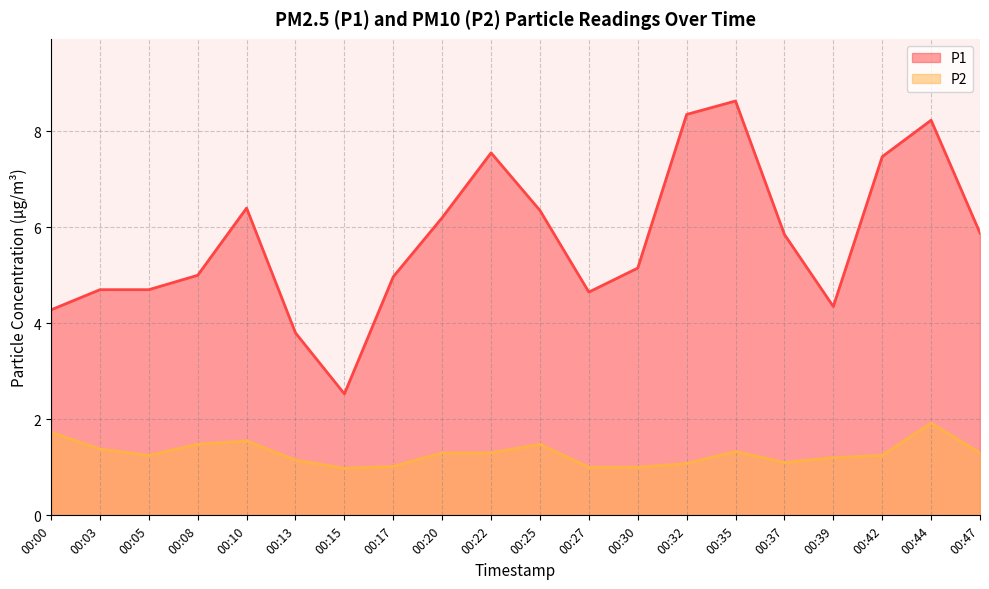

Where is P2 nearest to the value 1?

00:27